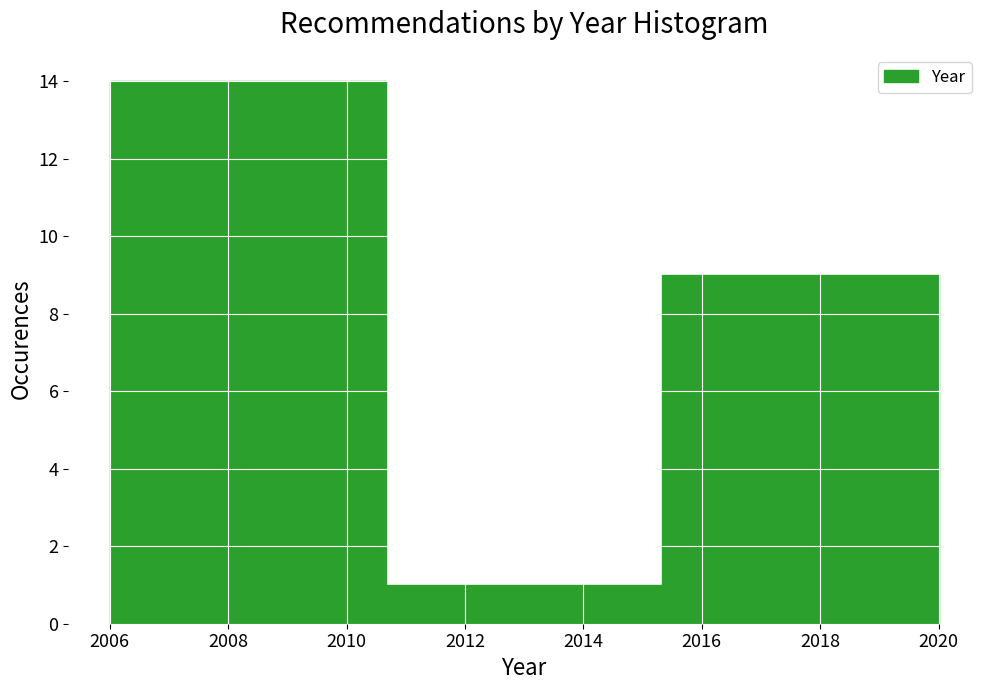

Reading left to right, list every bar in this chart as the range it spans on the x-axis followed by its height. Neither the bar edges nor the heights are printed on the chart, so give them approximately, as read against the axes.

2006.0 to 2010.6: 14
2010.6 to 2015.4: 1
2015.4 to 2020.0: 9